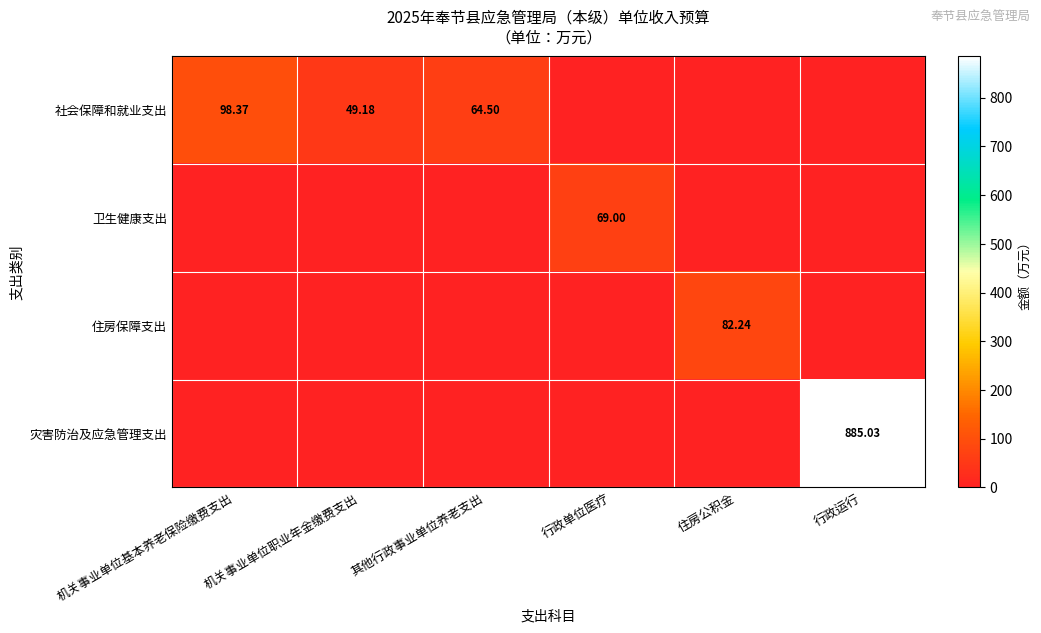

At which label does 社会保障和就业支出 first exceed 49?

机关事业单位基本养老保险缴费支出